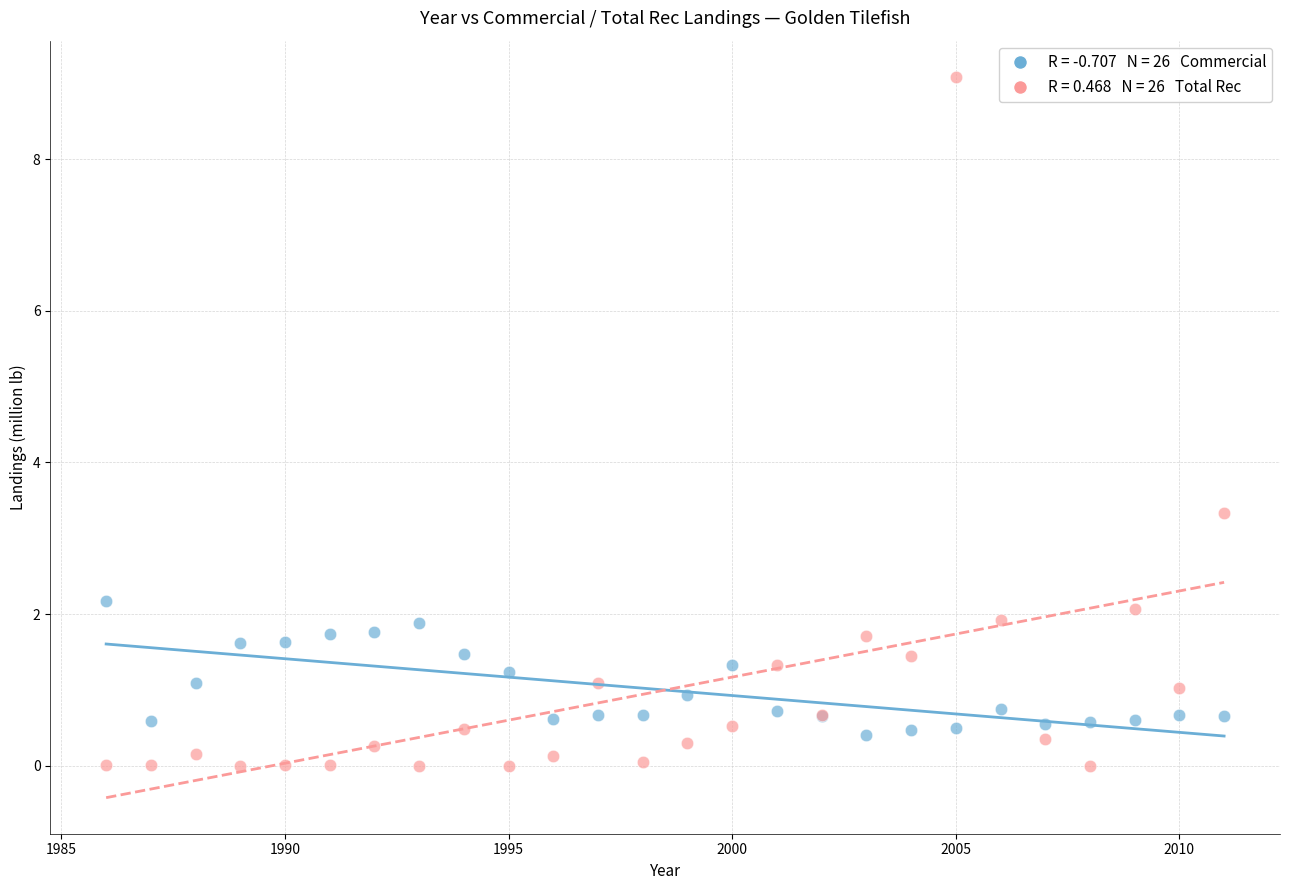

Across all series, what Y value is closest to 4?

3.3